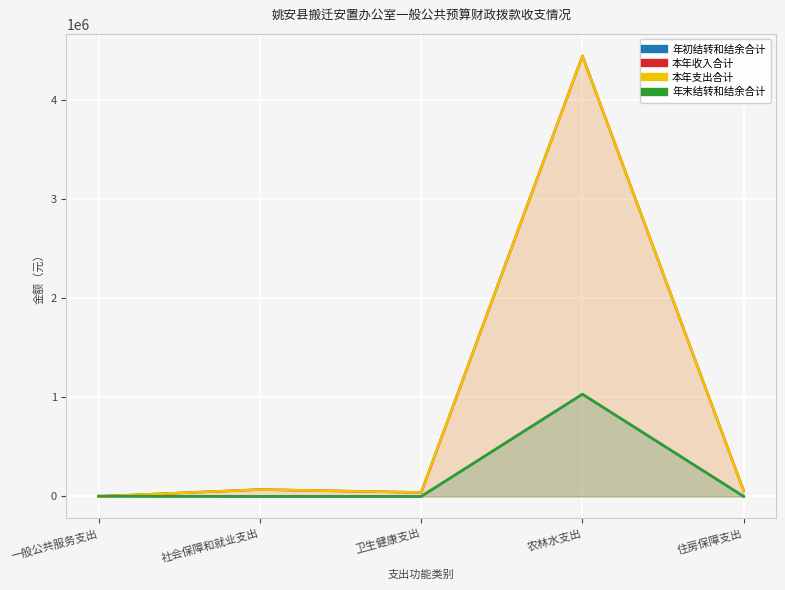

What is the difference between the second highest and minimum values in the 年初结转和结余合计 series?

3334.4